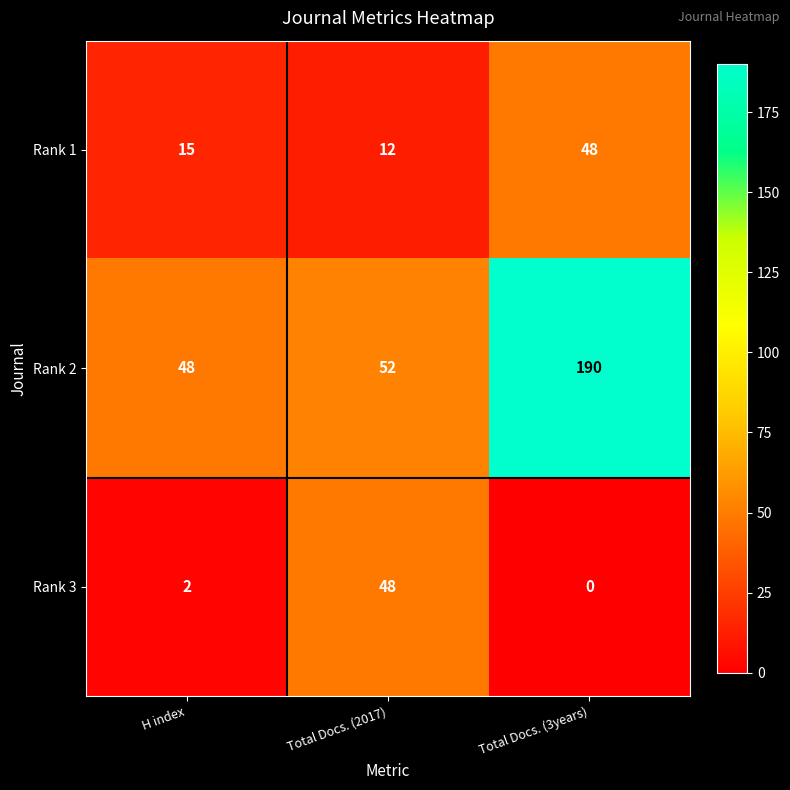

What is the difference between the Rank 2 values at Total Docs. (2017) and H index?

4